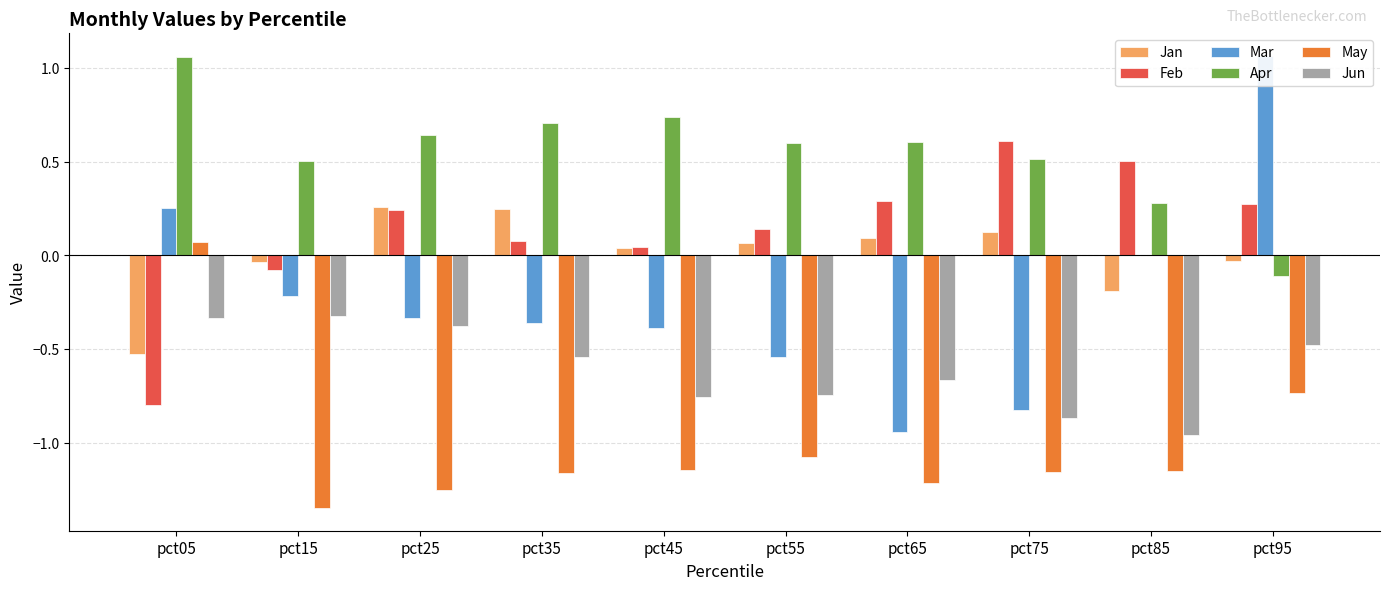

How many values in the Jan series exceed 0?

6